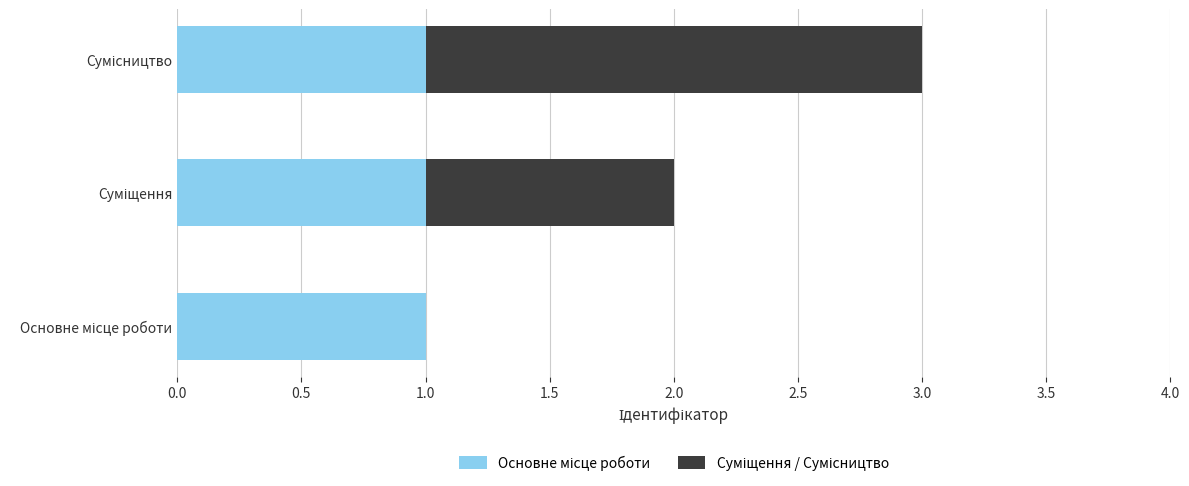

Count the number of categories in the chart.

3